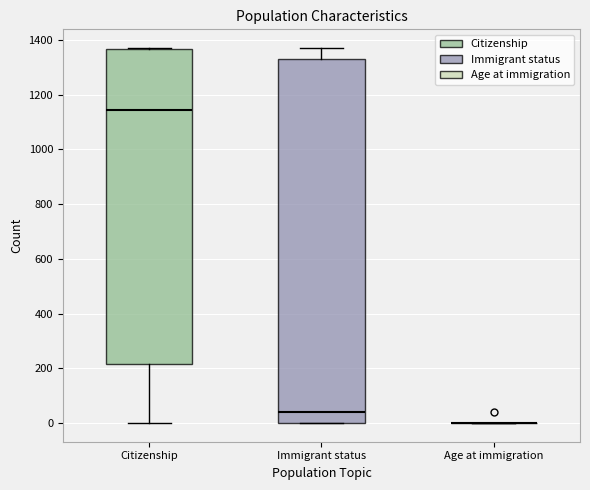

Reading left to right, read every box against the y-axis: the position of its median line, the range the box covers, and the ends of its whiskers. The values are not printed on the chart, so give them approximately, as read against the axis.

Citizenship: median 1140, box 220 to 1360, whiskers 0 to 1380
Immigrant status: median 40, box 0 to 1340, whiskers 0 to 1380
Age at immigration: box collapsed to a line at 0, whiskers 0 to 0